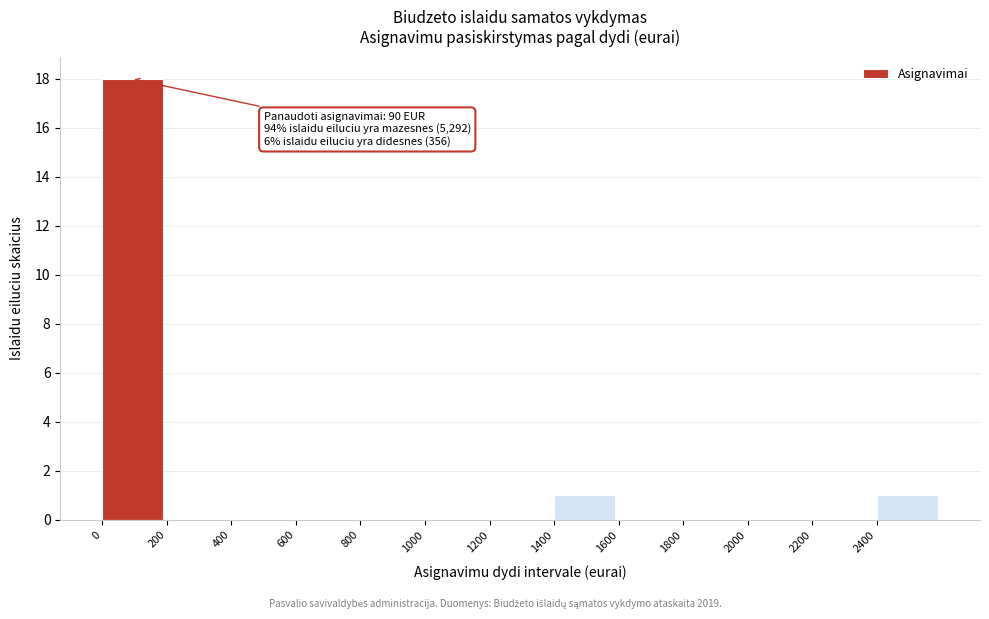

Which range on the x-axis has the tallest bar?

0 to 200